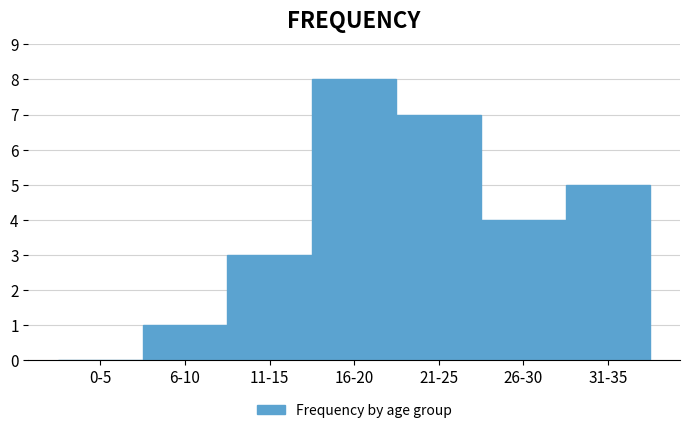

Reading left to right, what are all the values shown in this chart?

0-5=0	6-10=1	11-15=3	16-20=8	21-25=7	26-30=4	31-35=5